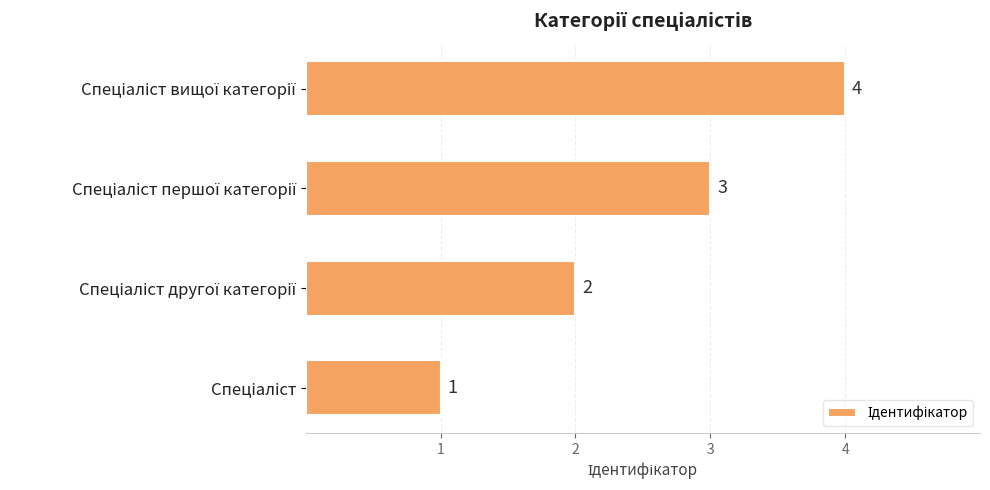

What is the sum of all values?

10